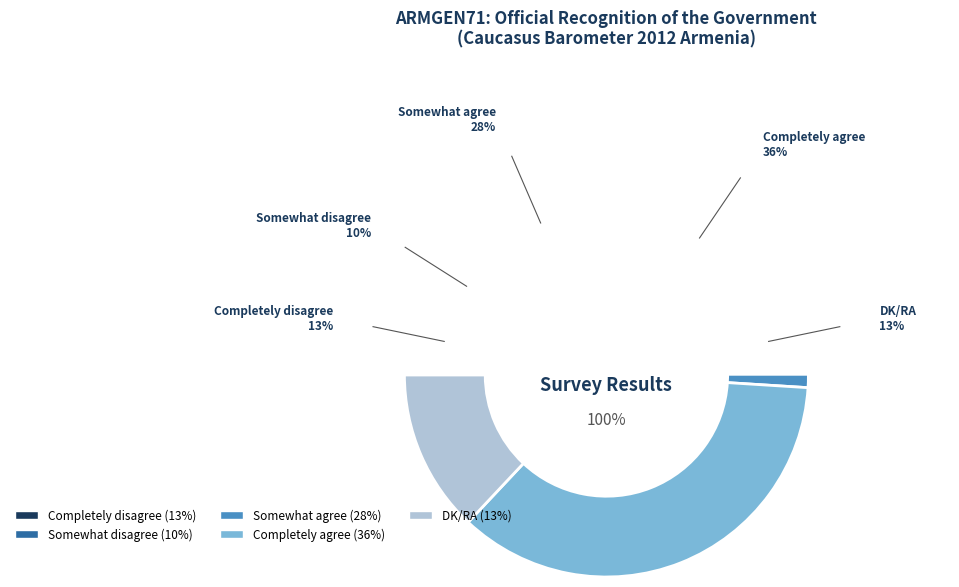

The Completely disagree slice represents 18% of the pie. True or false?

False